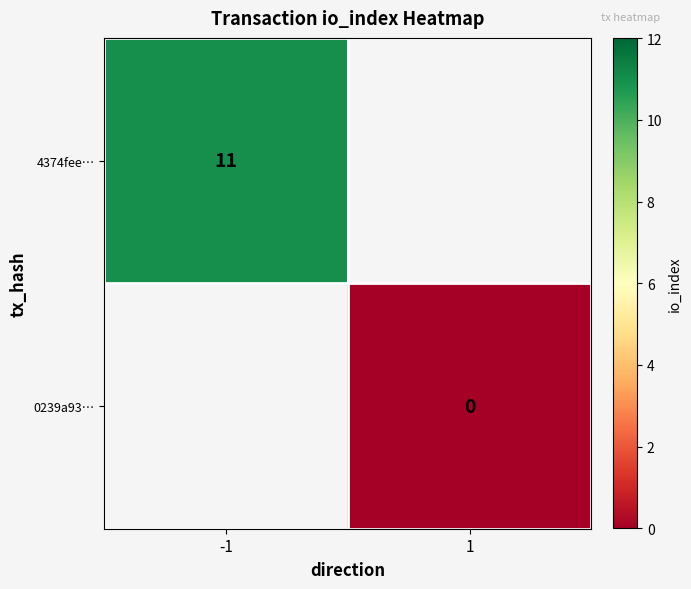

The value of 4374fee… at -1 is 11. True or false?

True